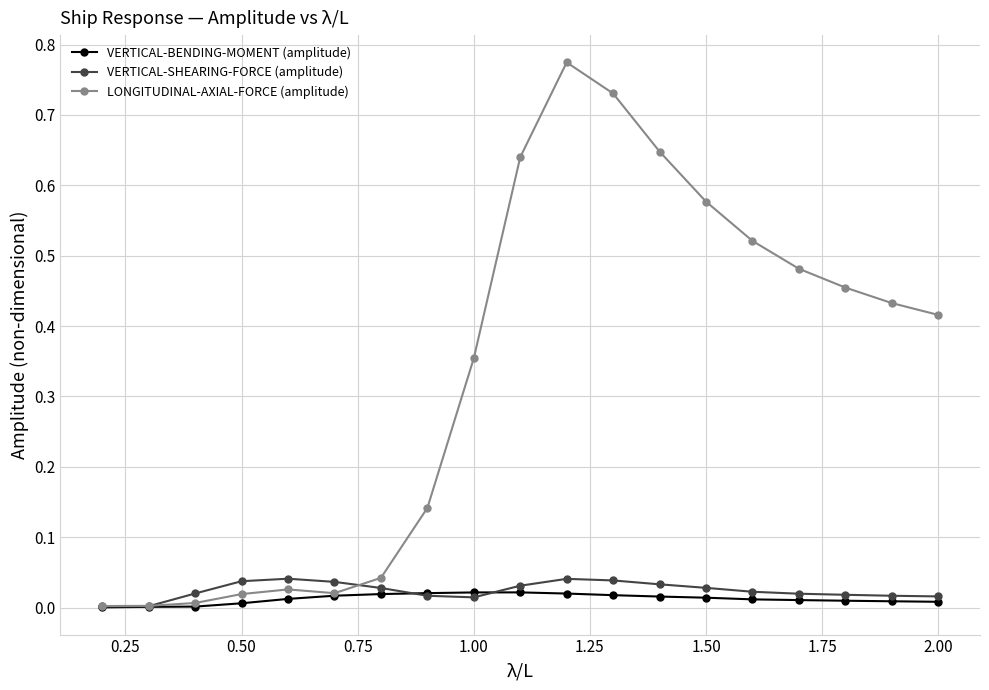

Which series has the widest spread of values?

LONGITUDINAL-AXIAL-FORCE (amplitude)